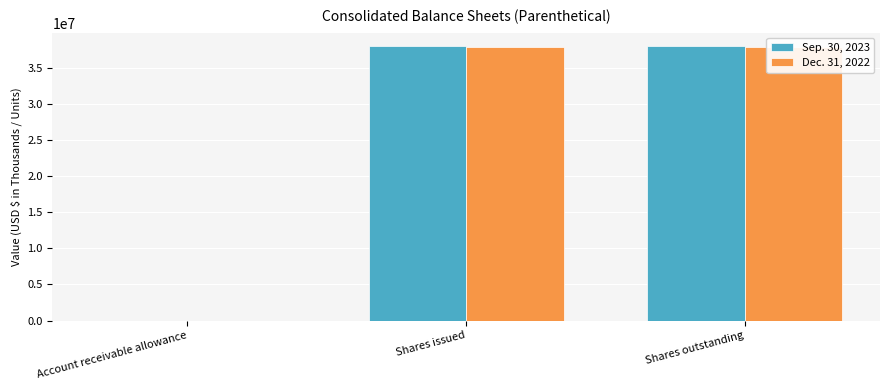

Is it true that Sep. 30, 2023 equals 718 at Account receivable allowance?

True